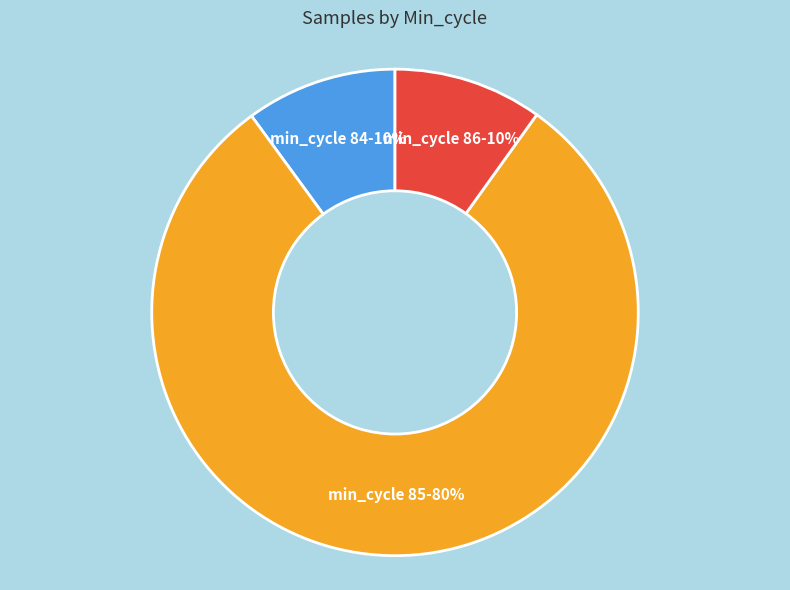

To the nearest percent, what is the average slice percentage?

33%